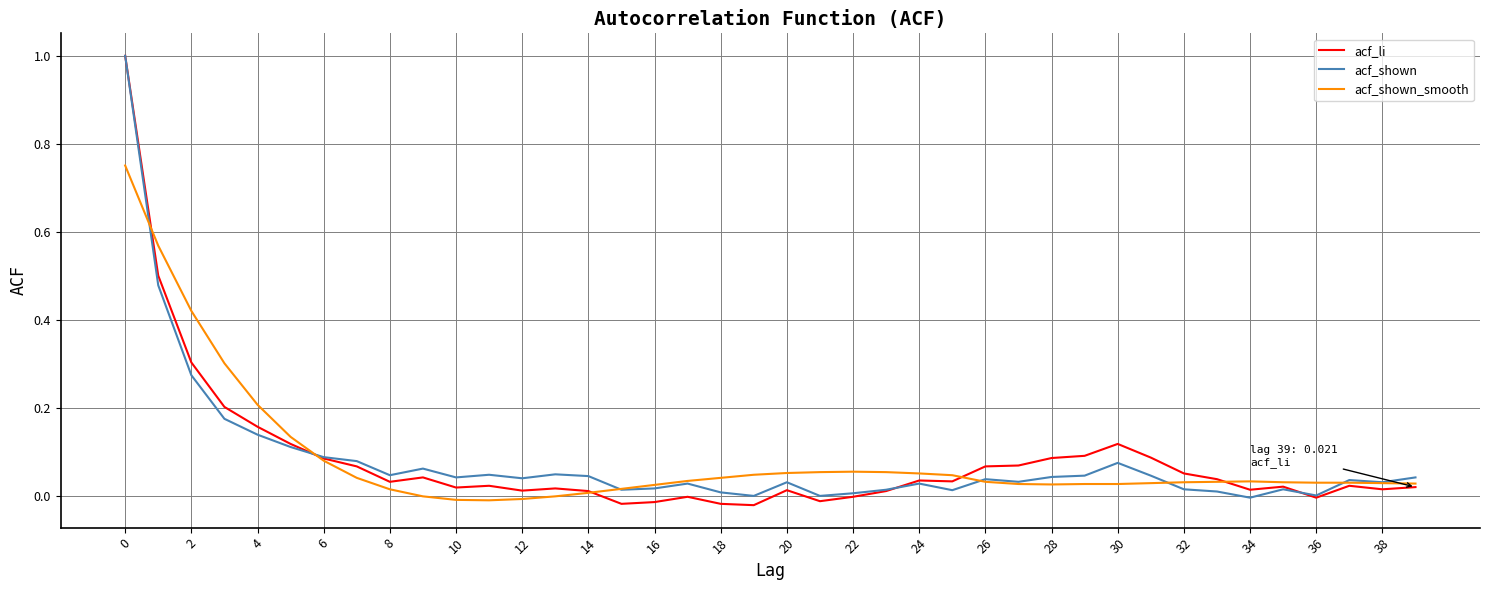

What is the maximum value shown in the chart?

1.0